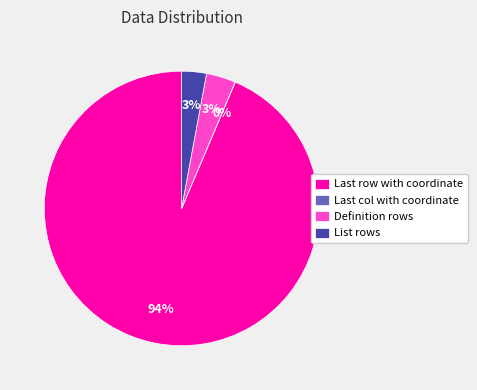

To the nearest percent, what portion does Definition rows represent?

3%